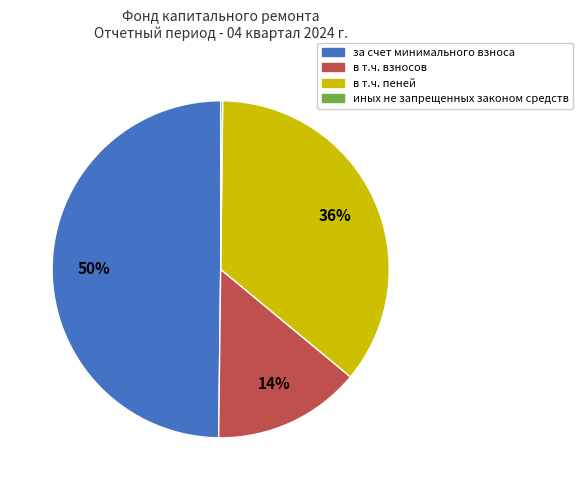

To the nearest percent, what is the difference between the largest and smallest slice percentages?

50%